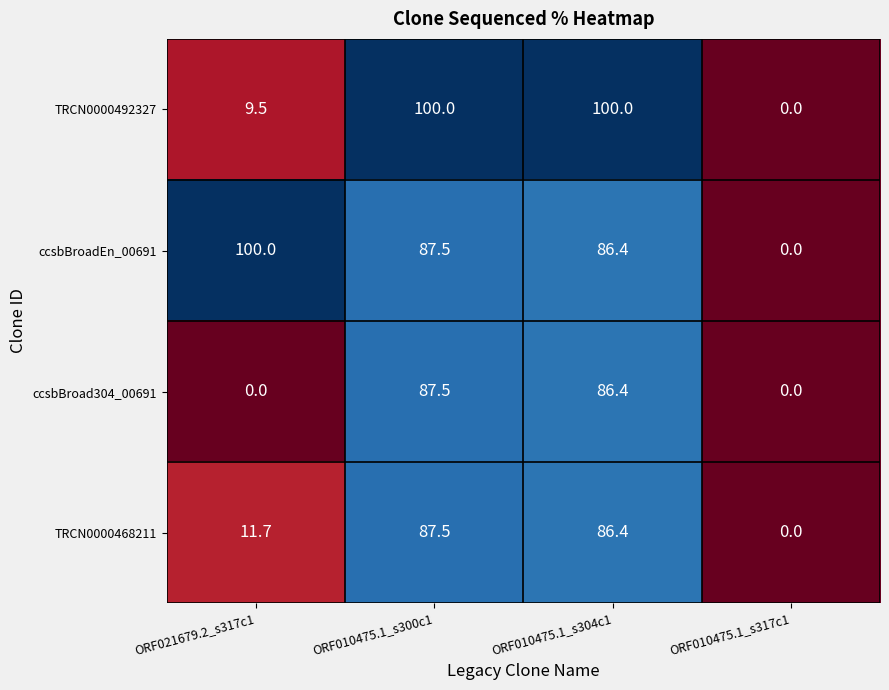

What is the approximate value of ccsbBroad304_00691 at ORF010475.1_s304c1?

86.4